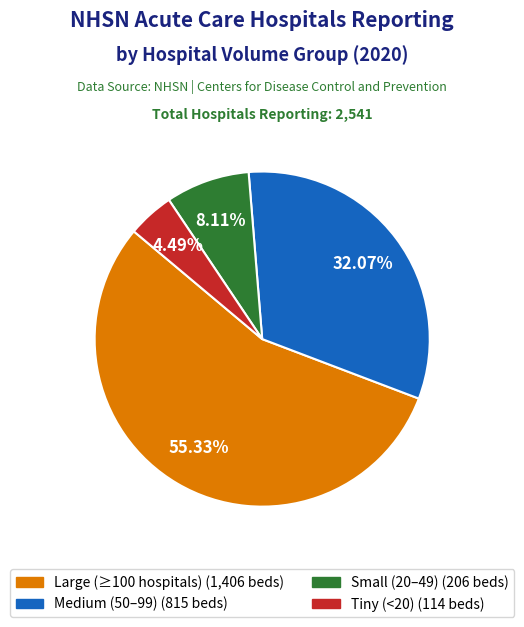

Does any single category account for the majority?

Yes